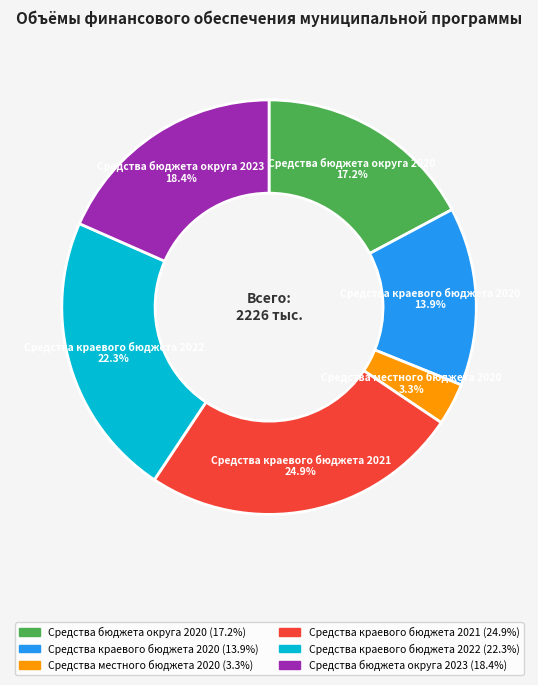

To the nearest percent, what percentage of the pie is Средства бюджета округа 2023?

18%